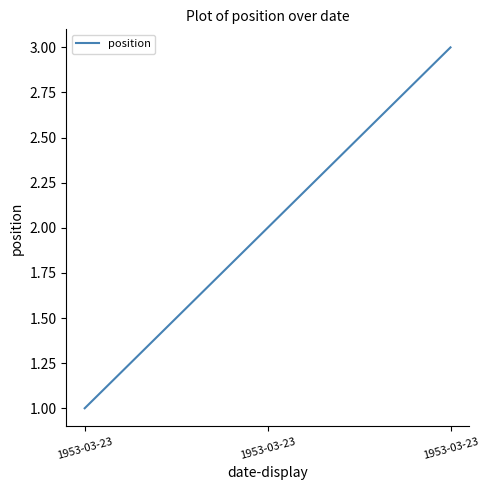

What is the approximate value at 1953-03-23?

2